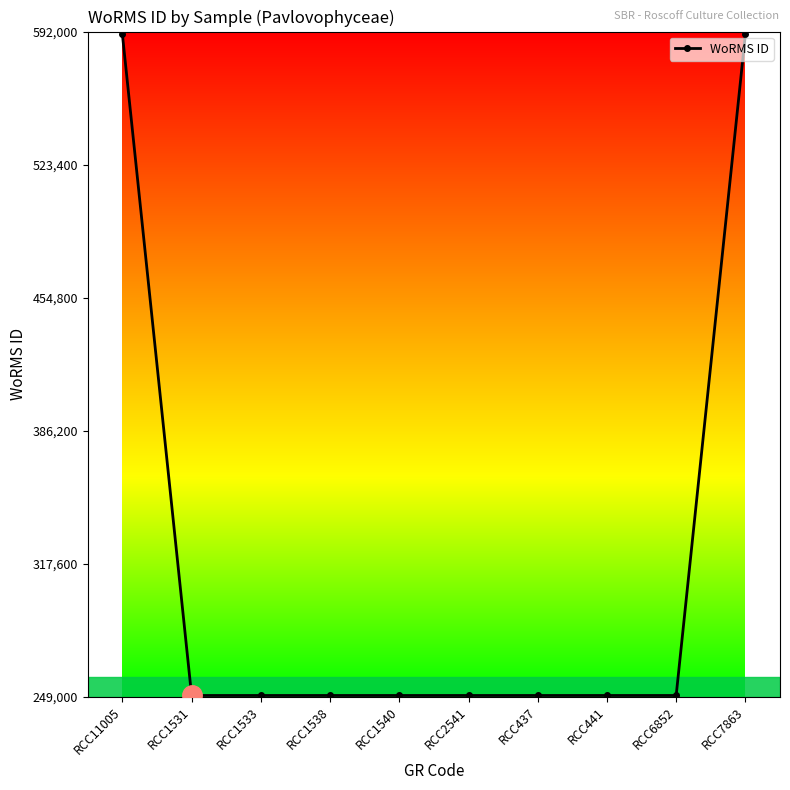

Reading left to right, what are all the values shown in this chart?

RCC11005=590557	RCC1531=249731	RCC1533=249731	RCC1538=249731	RCC1540=249731	RCC2541=249731	RCC437=249731	RCC441=249731	RCC6852=249731	RCC7863=590557